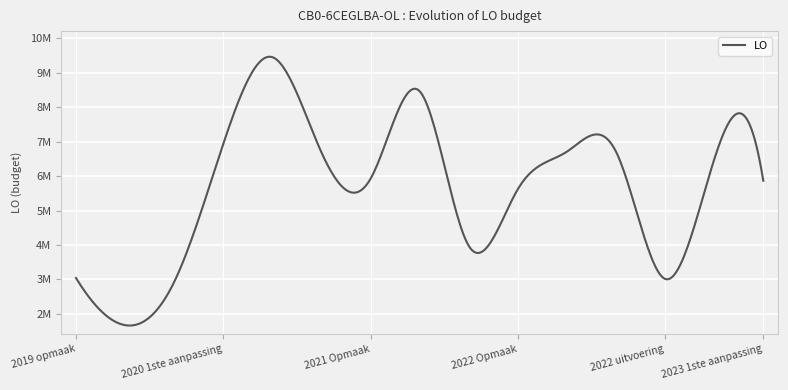

True or false: the data has more than 2 interior local peaks.

True